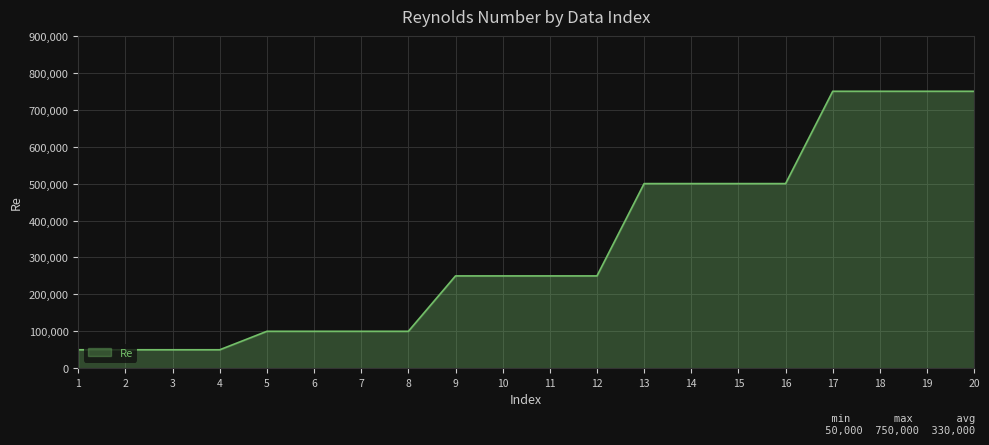

What is the smallest value displayed?

50000